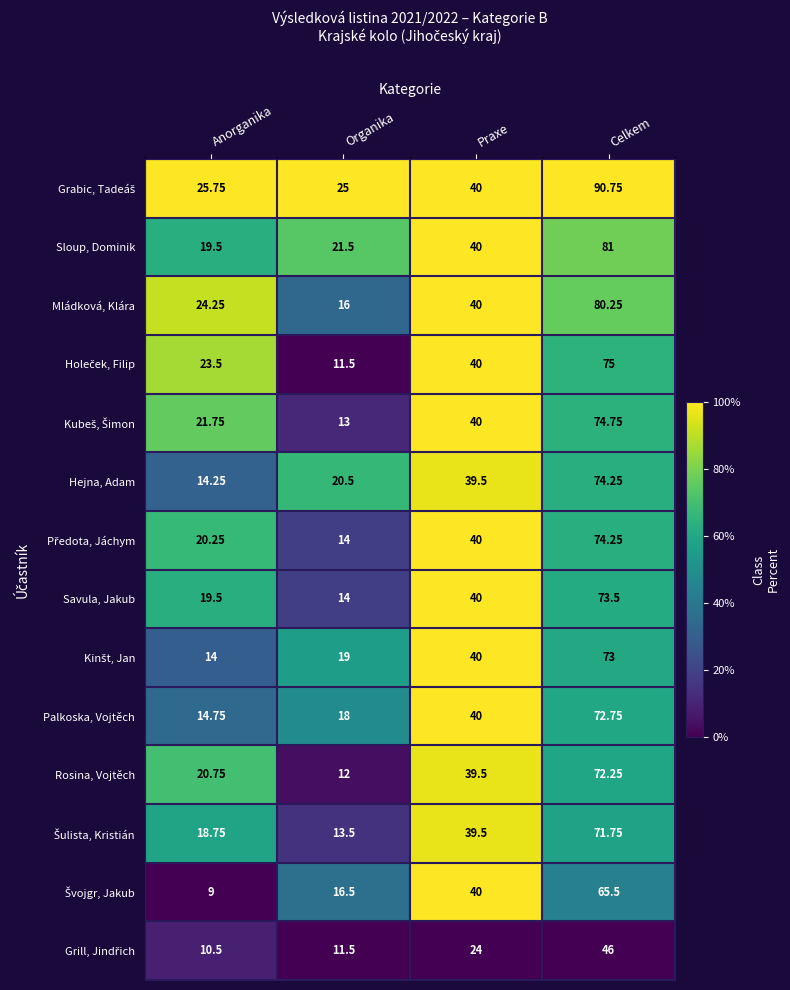

List the labels in order of Hejna, Adam value, smallest first.

Anorganika, Organika, Praxe, Celkem